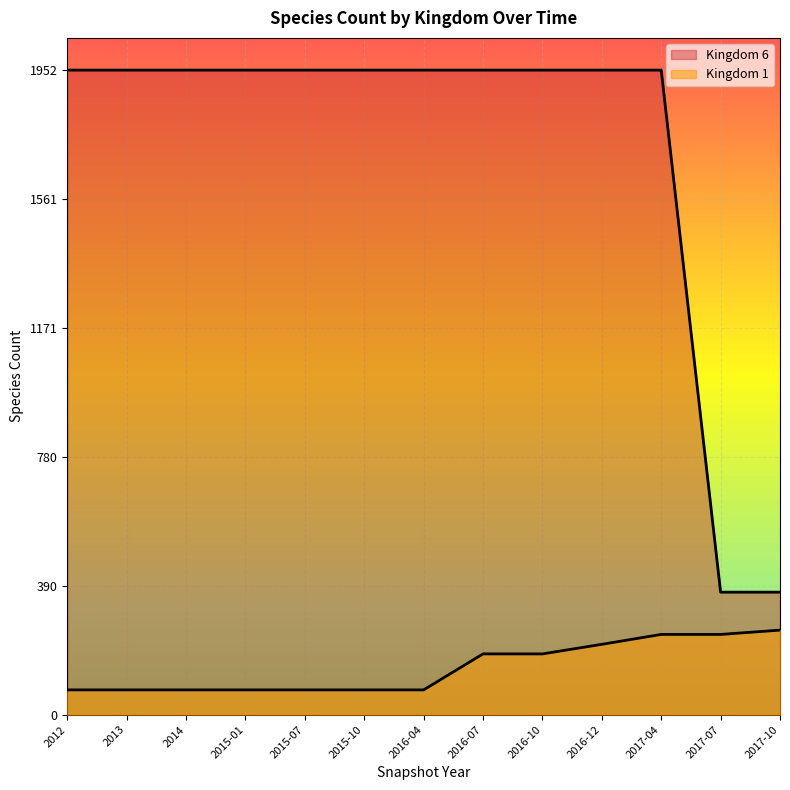

Count the Kingdom 1 values in the range 75 to 213.

10